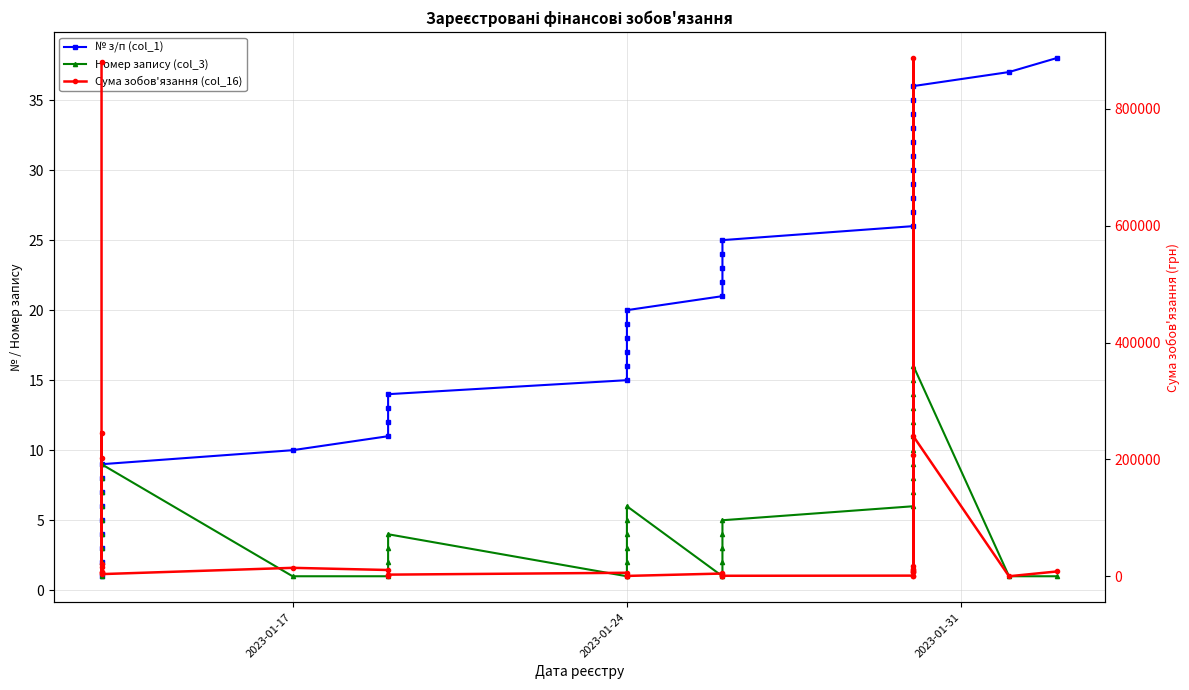

How many data points in Номер запису (col_3) are above 5?

16